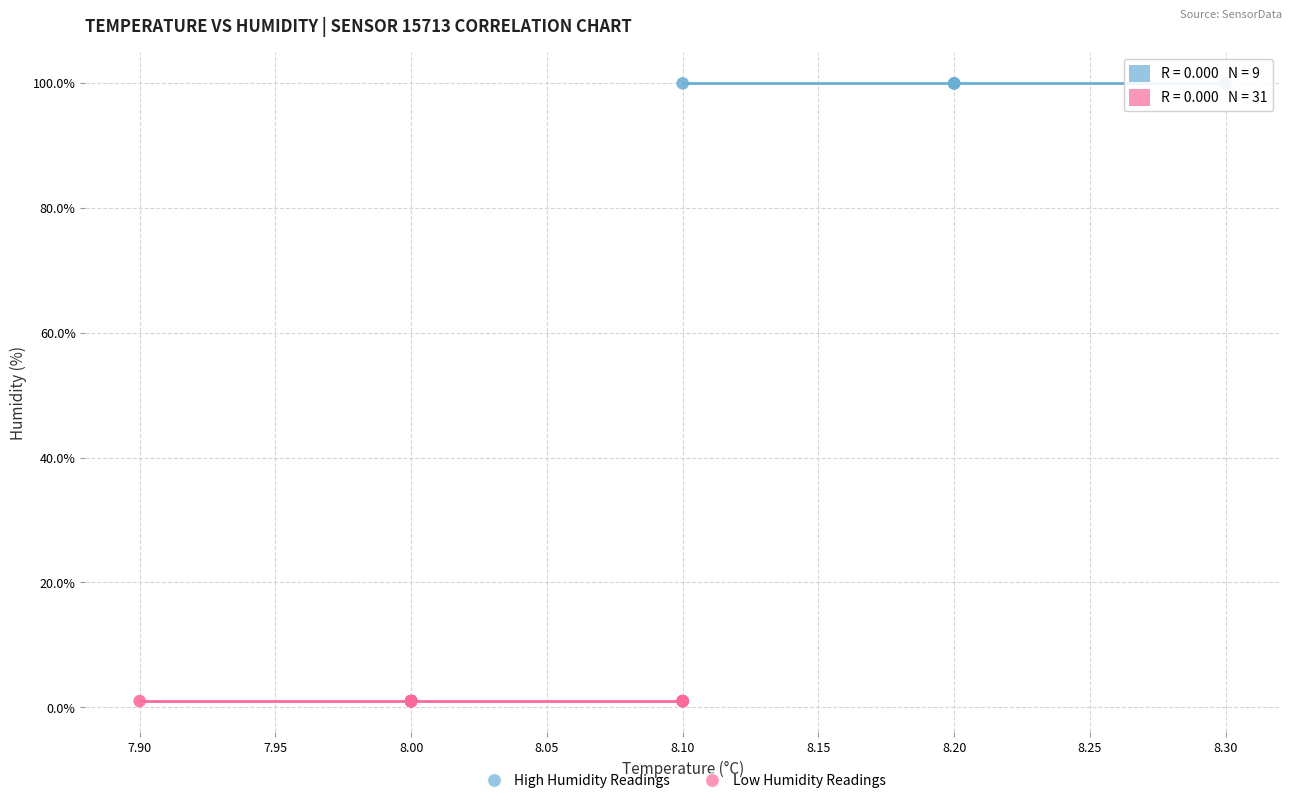

Which series contains the lowest Y value?

Low Humidity Readings